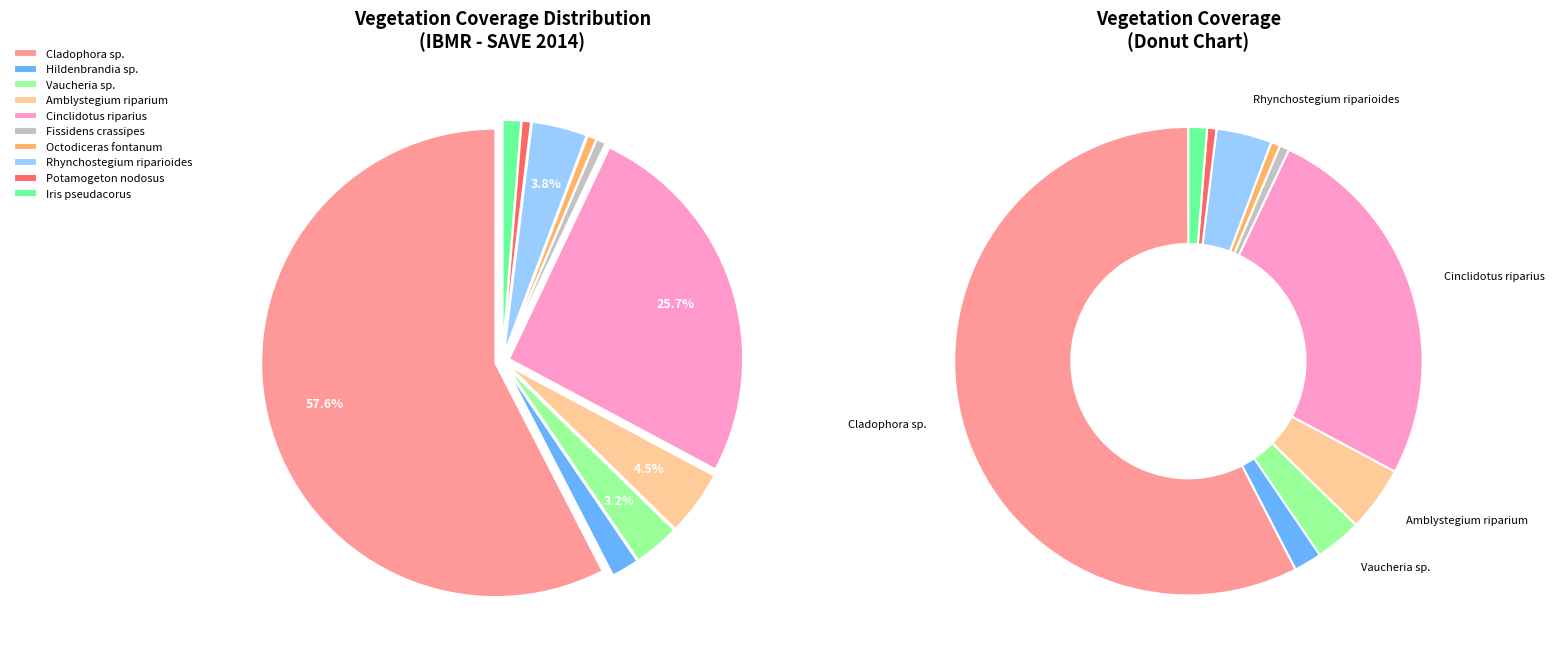

To the nearest percent, what percentage of the pie is Cladophora sp.?

58%